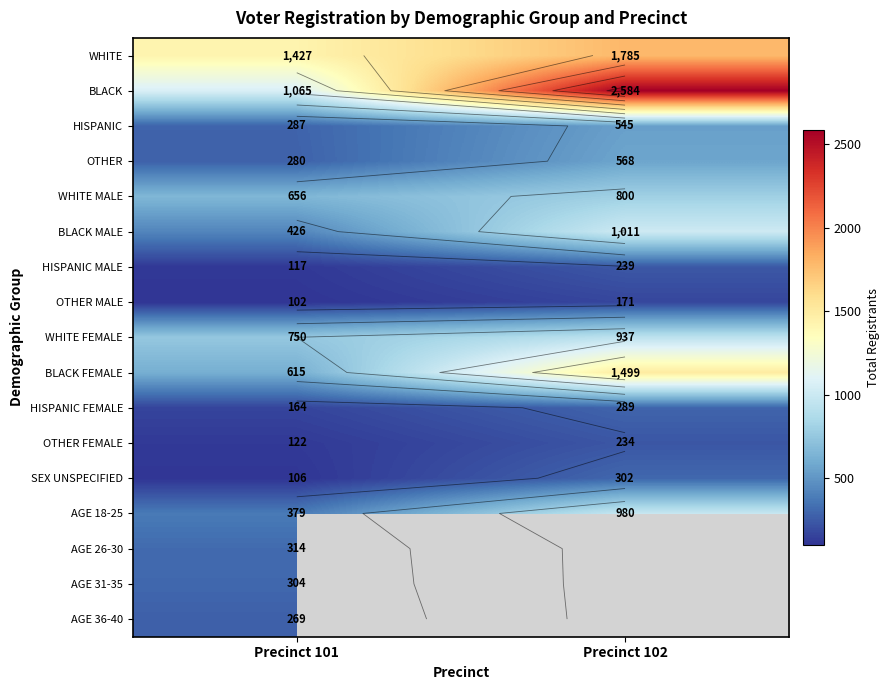

What is the difference between the BLACK MALE values at Precinct 102 and Precinct 101?

585.0